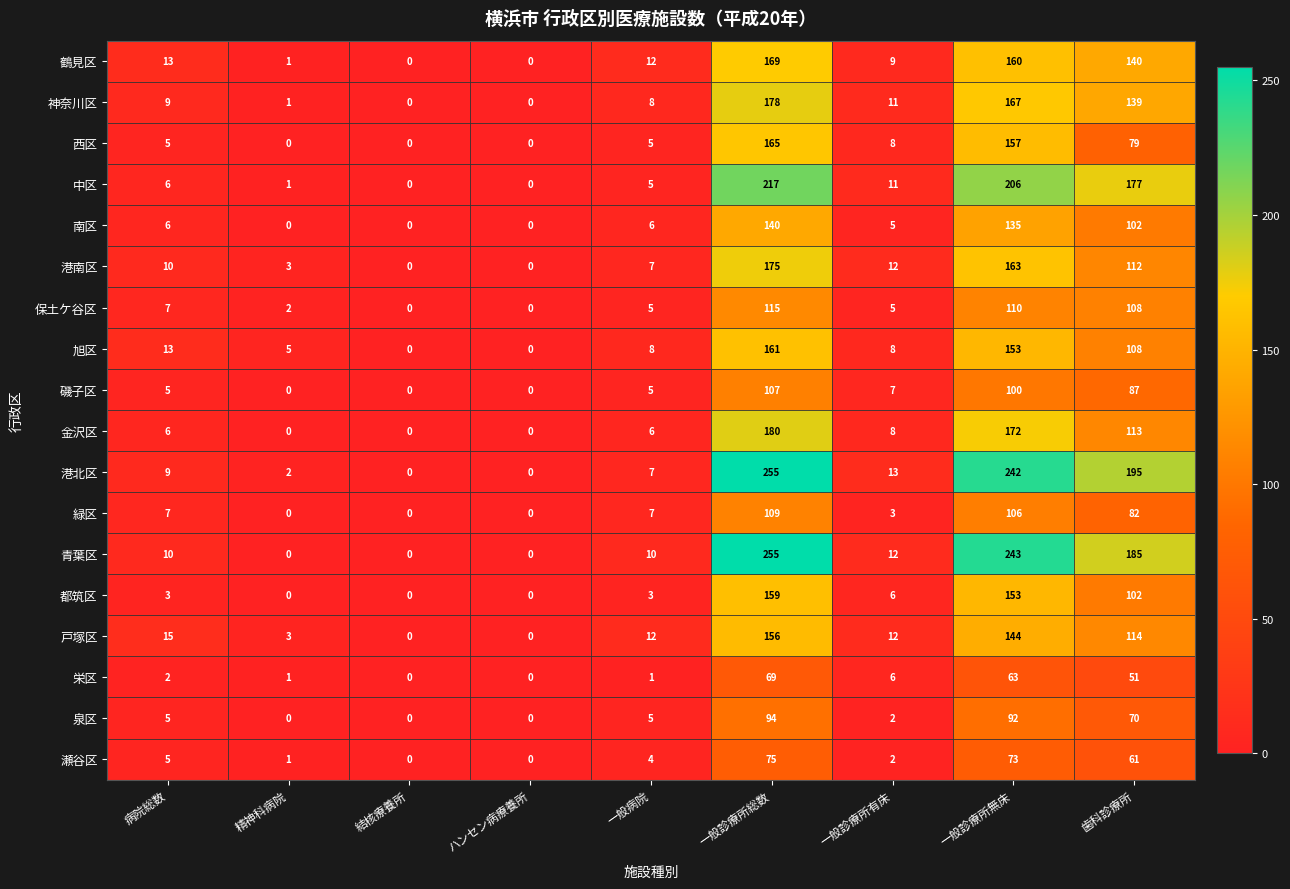

Which series has the largest total across all categories?

港北区